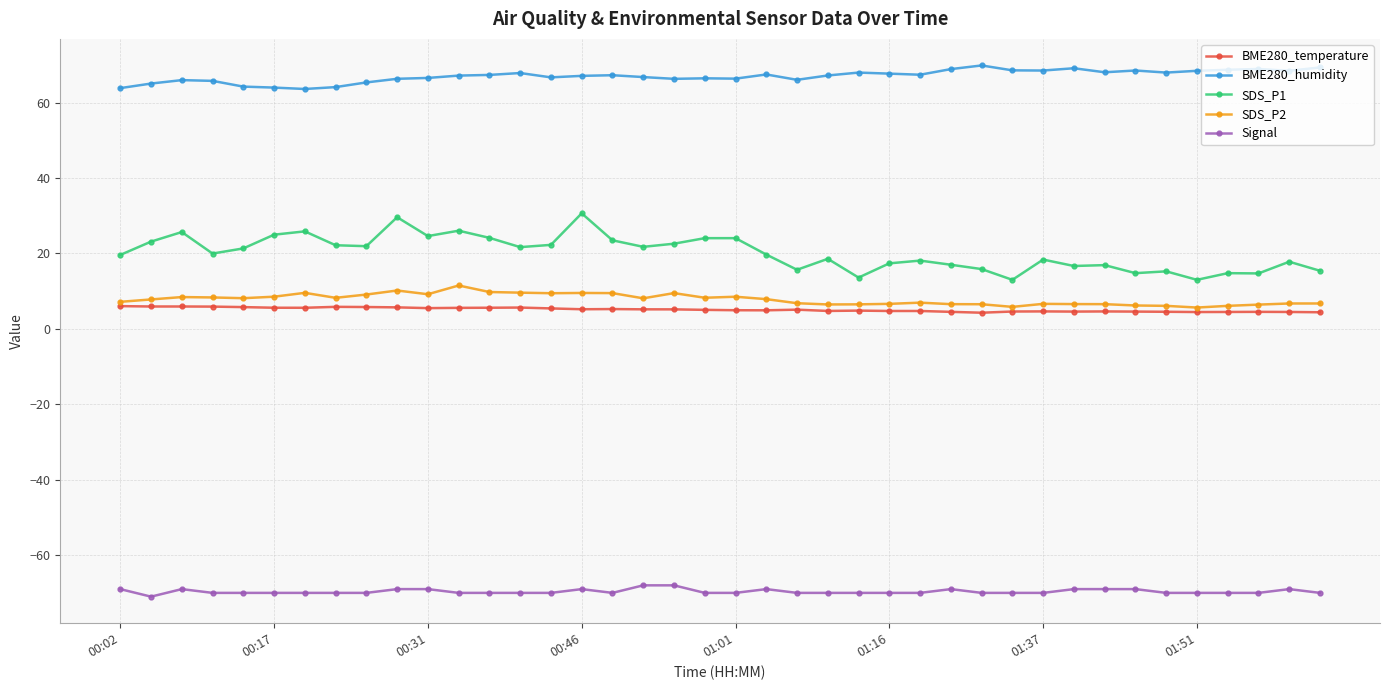

Which series has the largest total across all categories?

BME280_humidity